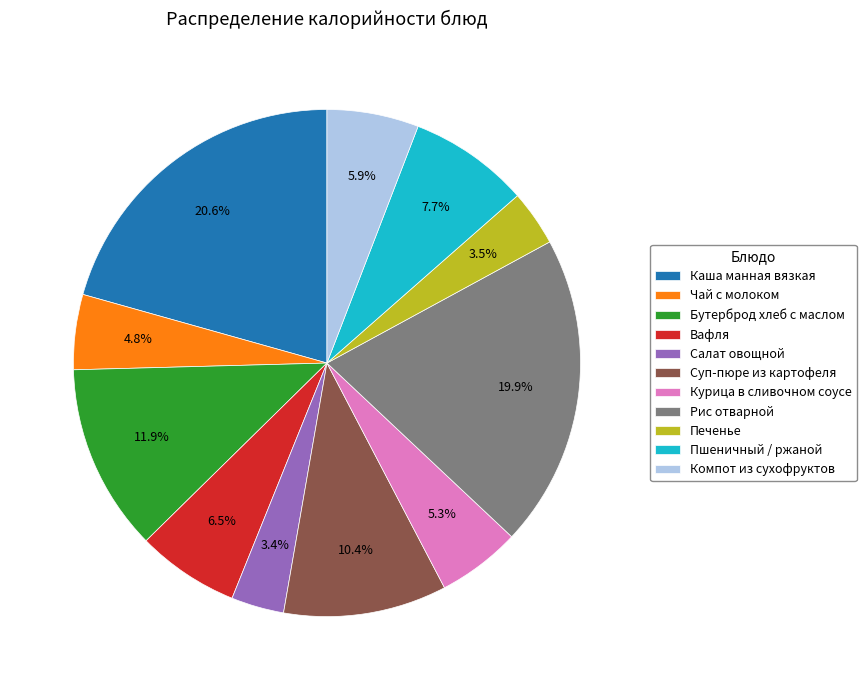

To the nearest percent, what is the difference between the Компот из сухофруктов and Печенье slice percentages?

2%